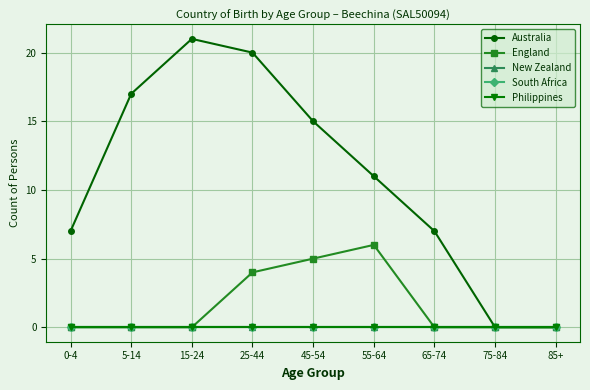

List the labels in order of Philippines value, smallest first.

0-4, 5-14, 15-24, 25-44, 45-54, 55-64, 65-74, 75-84, 85+